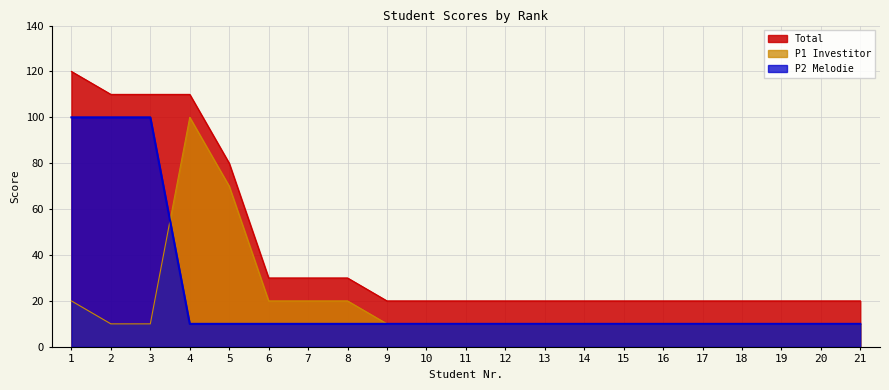

Reading right to left, transcribe all the data shown in this chart.

Total: 21=20	20=20	19=20	18=20	17=20	16=20	15=20	14=20	13=20	12=20	11=20	10=20	9=20	8=30	7=30	6=30	5=80	4=110	3=110	2=110	1=120
P1 Investitor: 21=10	20=10	19=10	18=10	17=10	16=10	15=10	14=10	13=10	12=10	11=10	10=10	9=10	8=20	7=20	6=20	5=70	4=100	3=10	2=10	1=20
P2 Melodie: 21=10	20=10	19=10	18=10	17=10	16=10	15=10	14=10	13=10	12=10	11=10	10=10	9=10	8=10	7=10	6=10	5=10	4=10	3=100	2=100	1=100